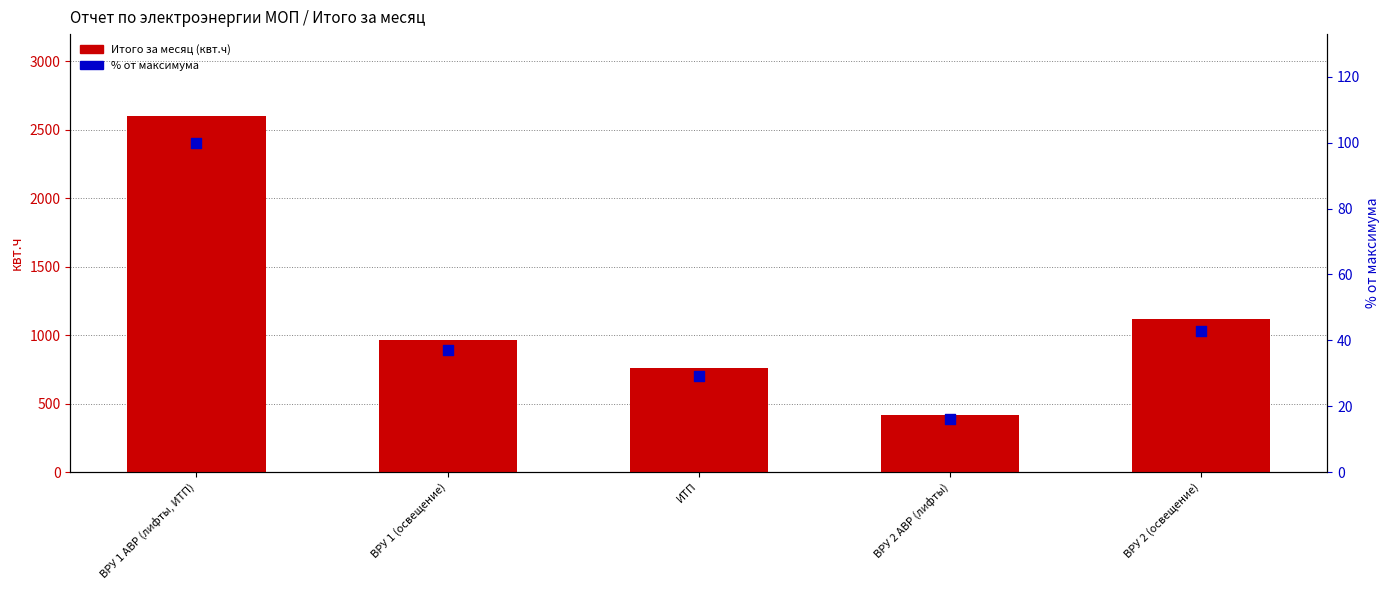

Which series contains the highest Y value?

Итого за месяц (квт.ч)